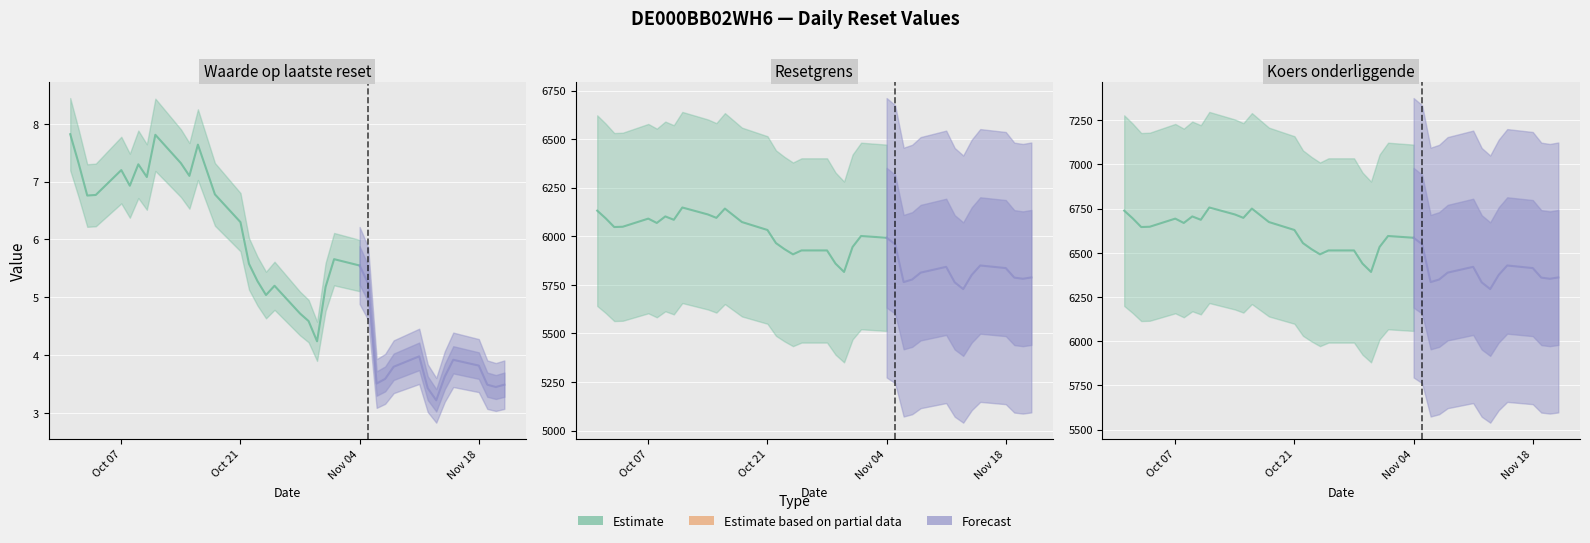

Which series has the largest range (max minus min)?

Koers onderliggende op laatste reset